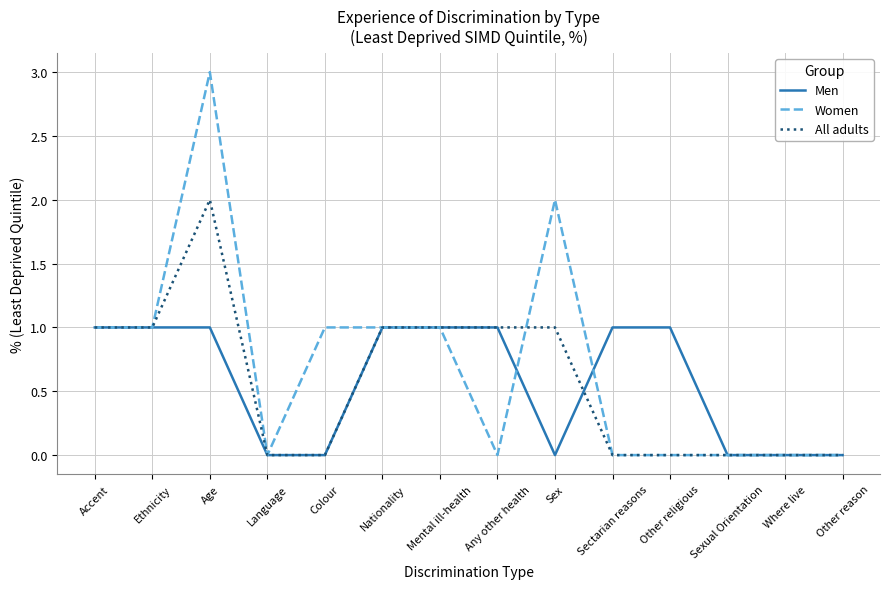

What is the difference between the second highest and minimum values in the Men series?

1